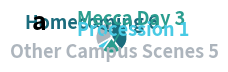

How many slices are in this pie chart?

4